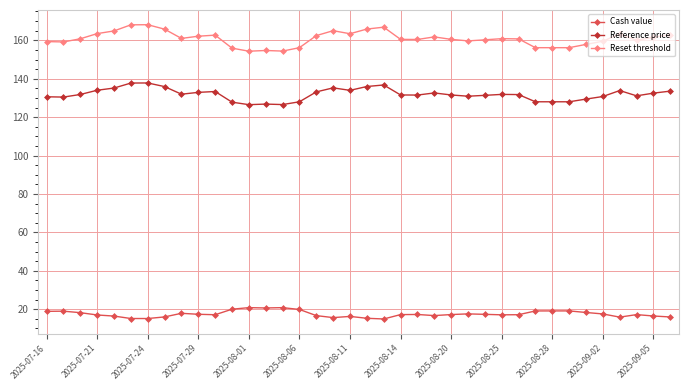

True or false: Reset threshold and Cash value cross at least once.

False